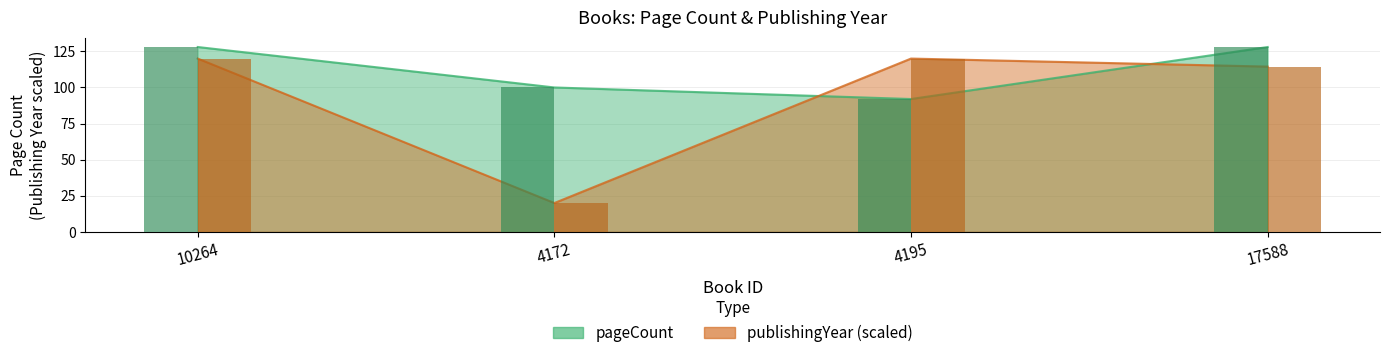

Which label corresponds to the largest value in the chart?

10264